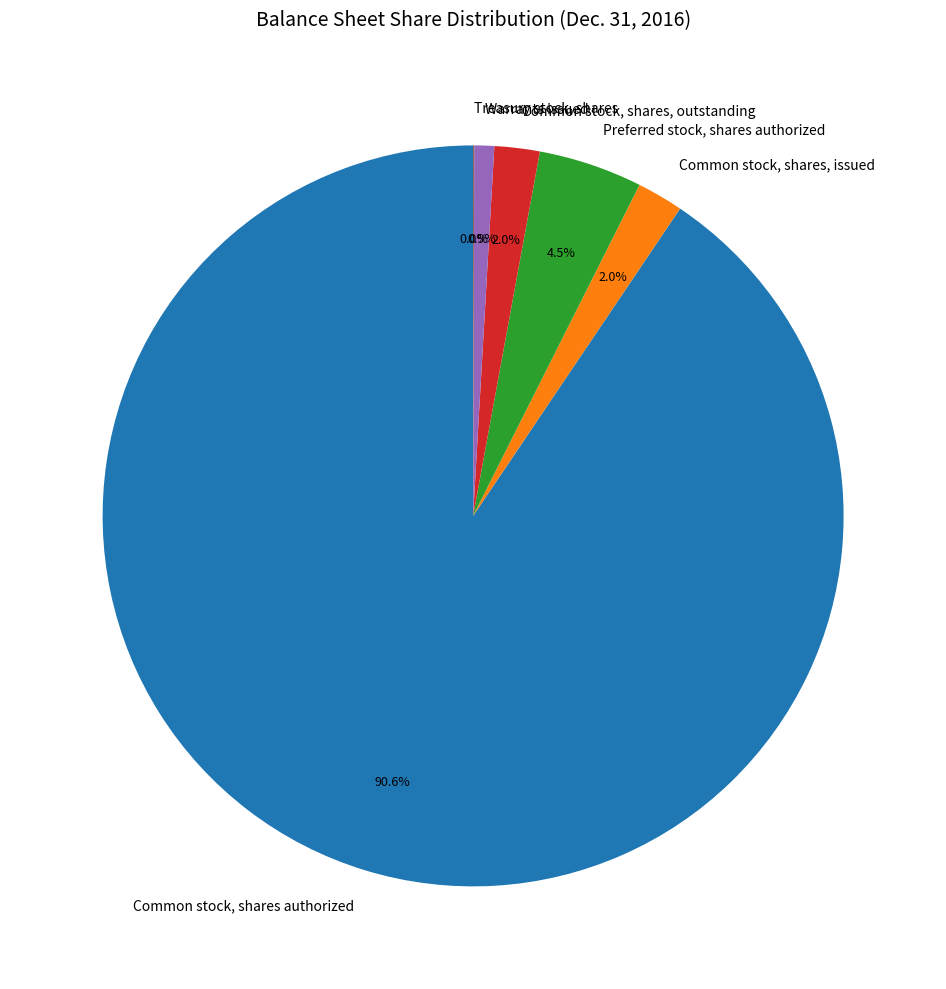

Between Common stock, shares, outstanding and Preferred stock, shares authorized, which is larger?

Preferred stock, shares authorized